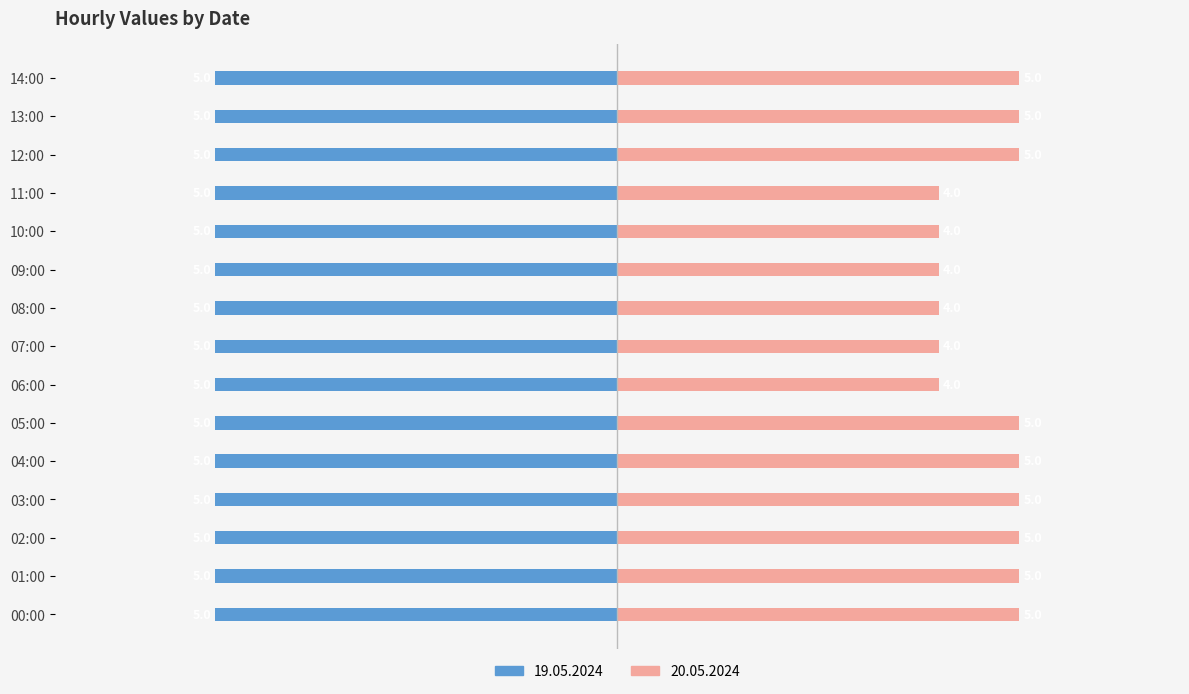

What is the maximum value shown in the chart?

5